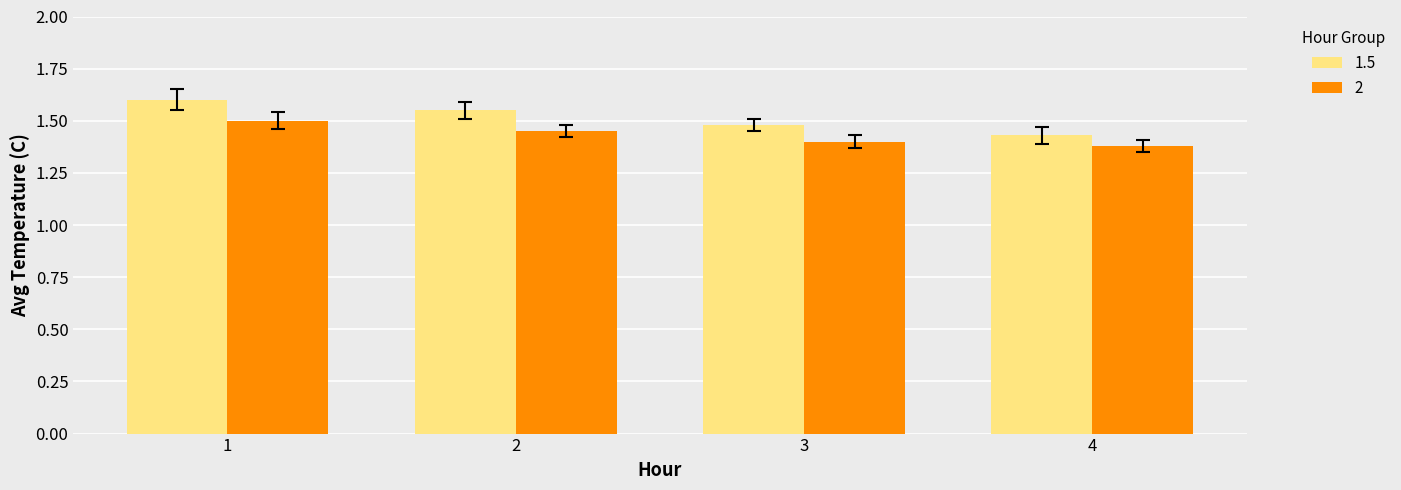

How many bars are there in each group?

2